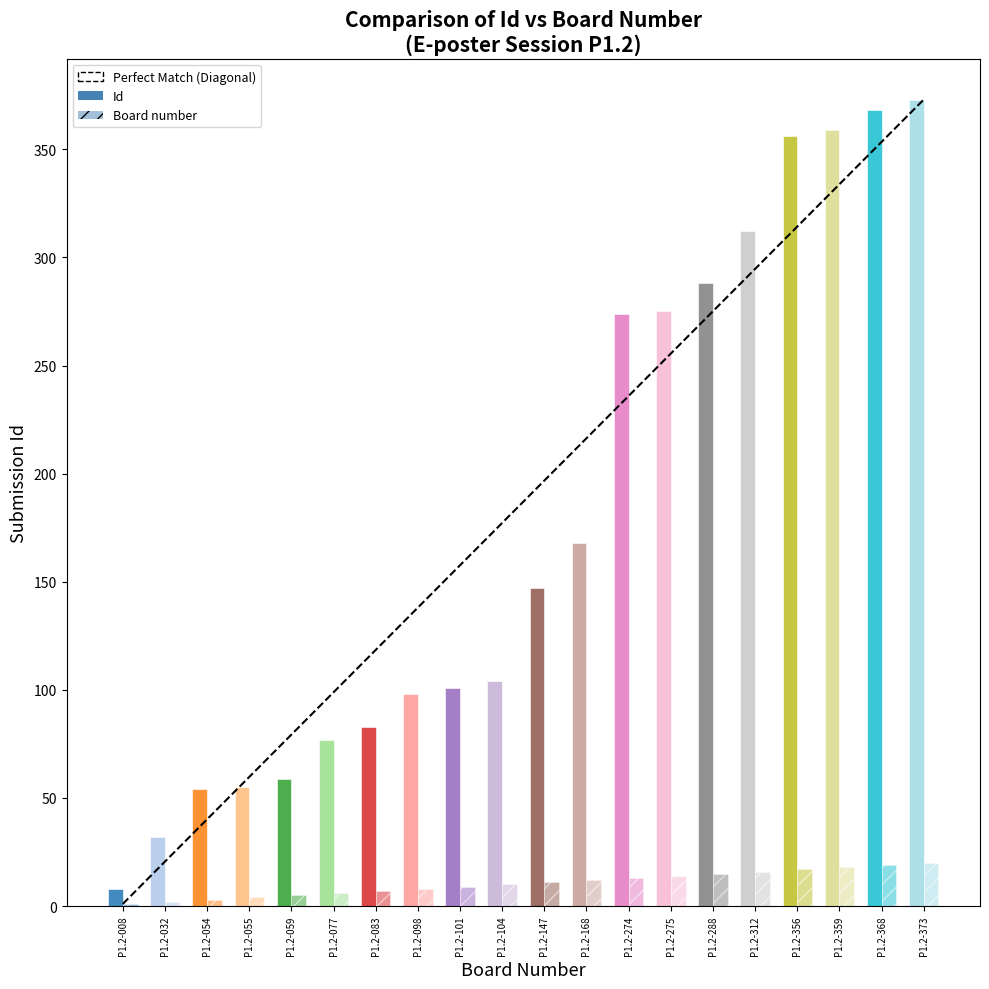

At P1.2-275, list the series in order from largest to smallest.

Id, Board number